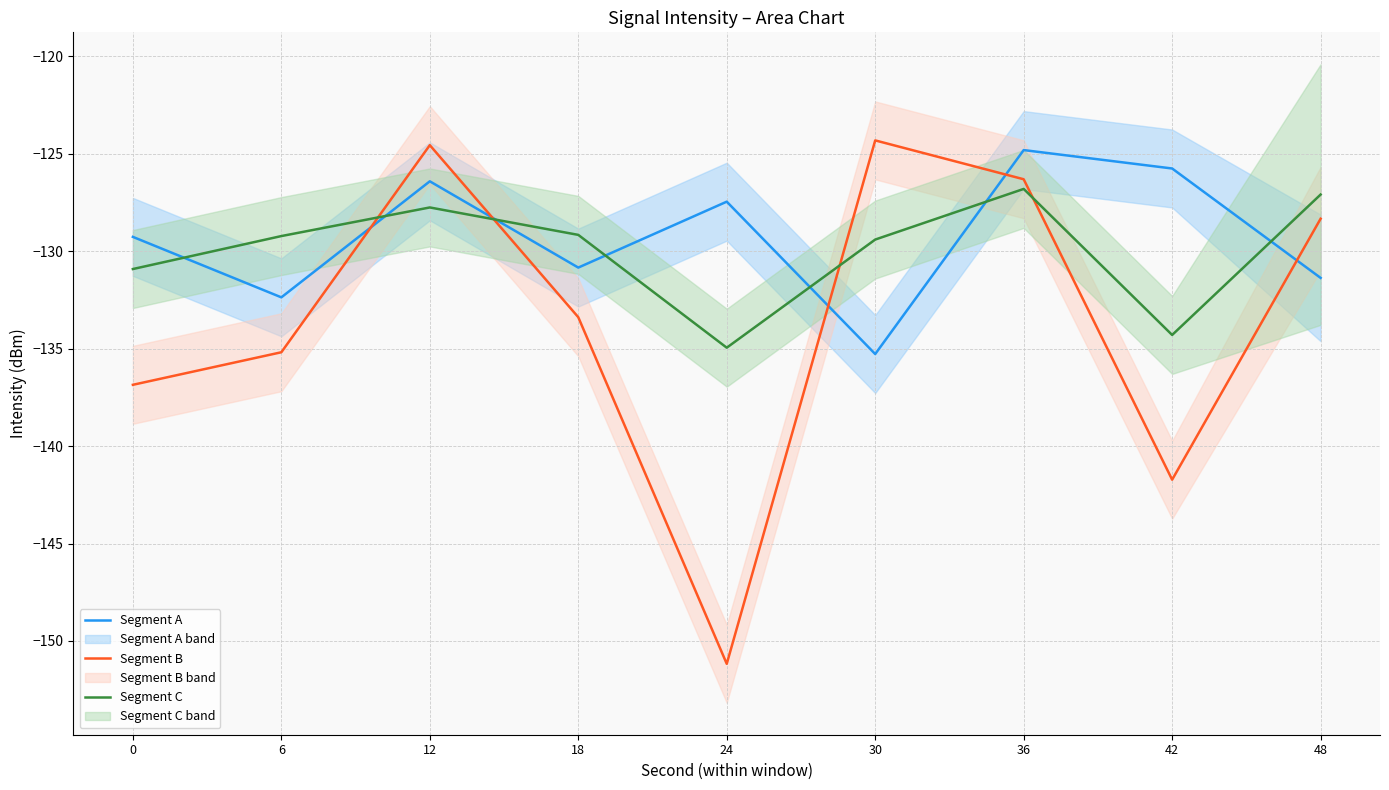

True or false: Segment B has a value of -61.2 at 12.

False